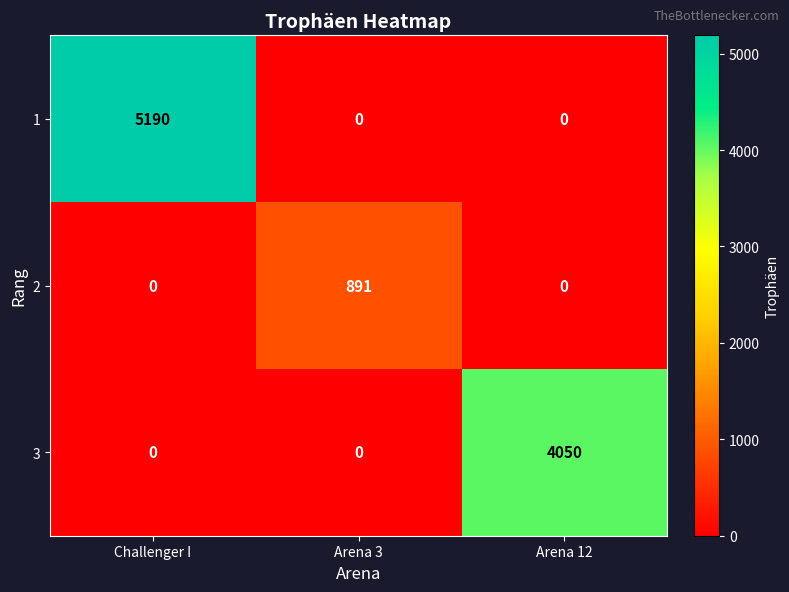

What is the spread (max minus min) of values at Arena 3?

891